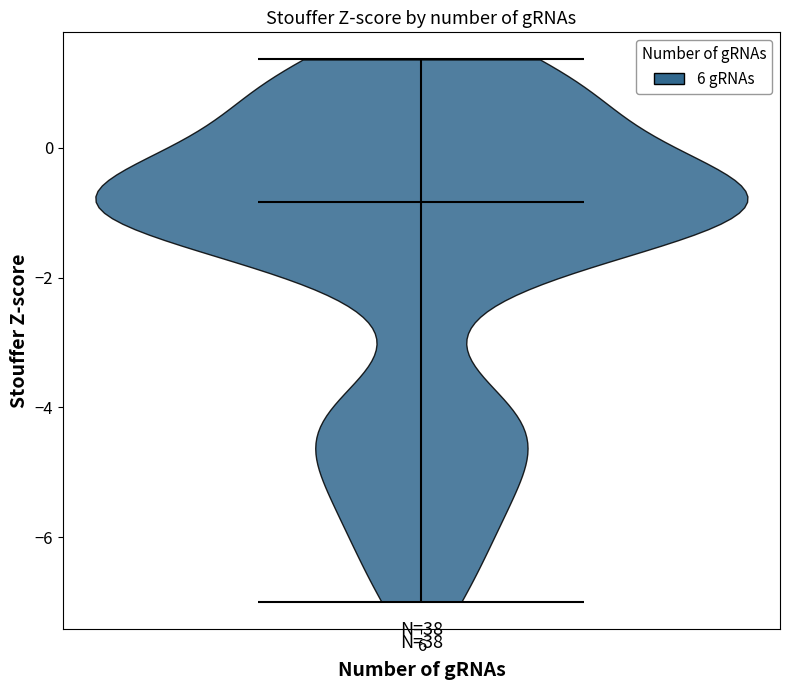

Read this violin plot against the y-axis: where its median line is, and the lowest and highest points the violin reaches. The values are not printed on the chart, so give them approximately, as read against the axis.

median line -0.8, lowest point -7.0, highest point 1.4